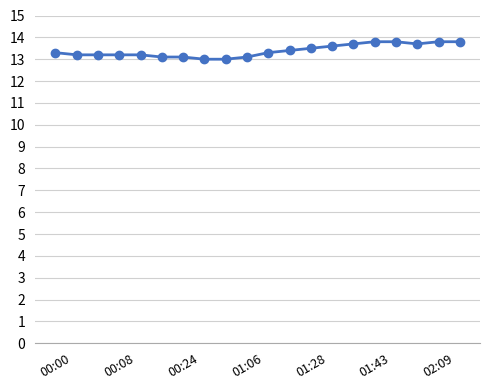

What is the average value?

13.4